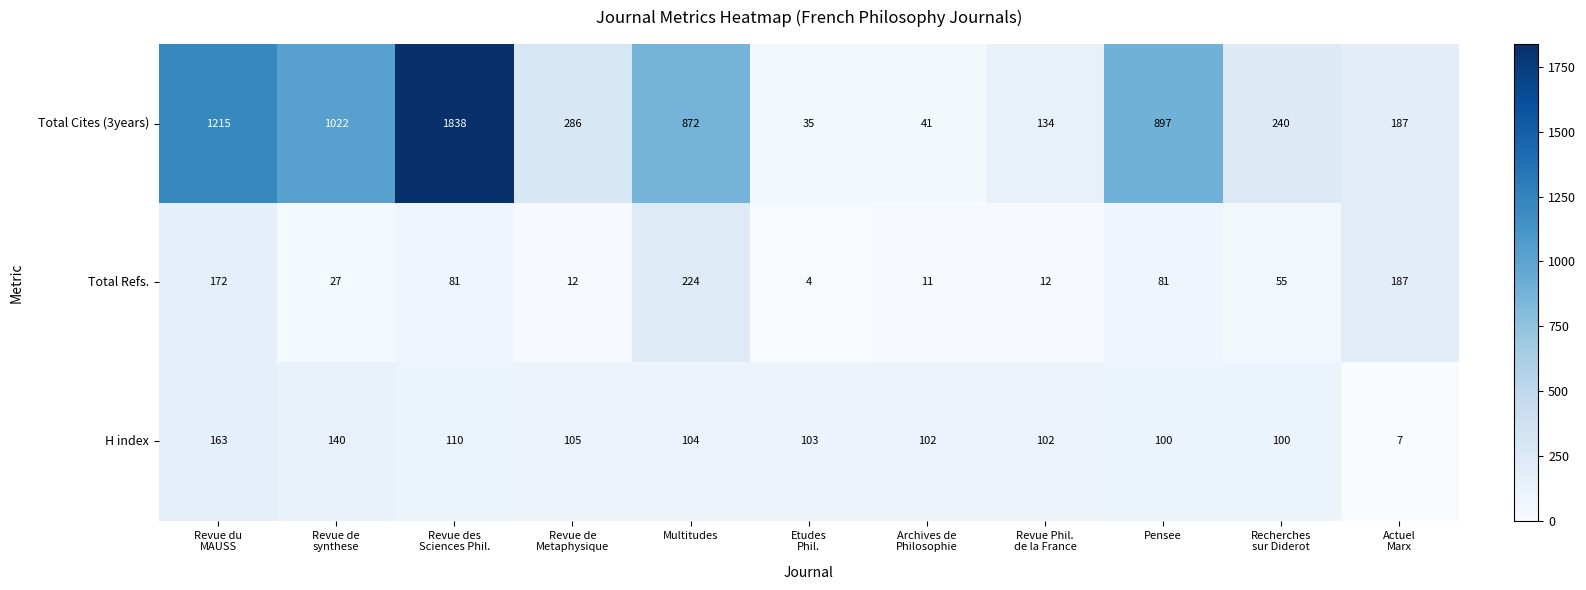

Read the Total Refs. value at Multitudes, to the nearest 10.

220